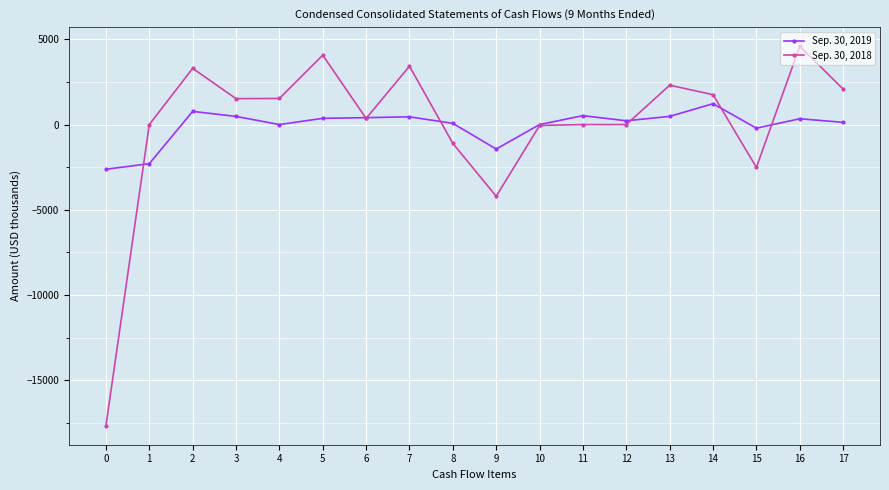

Is the value of Sep. 30, 2018 at 12 greater than the value of Sep. 30, 2019 at 16?

No